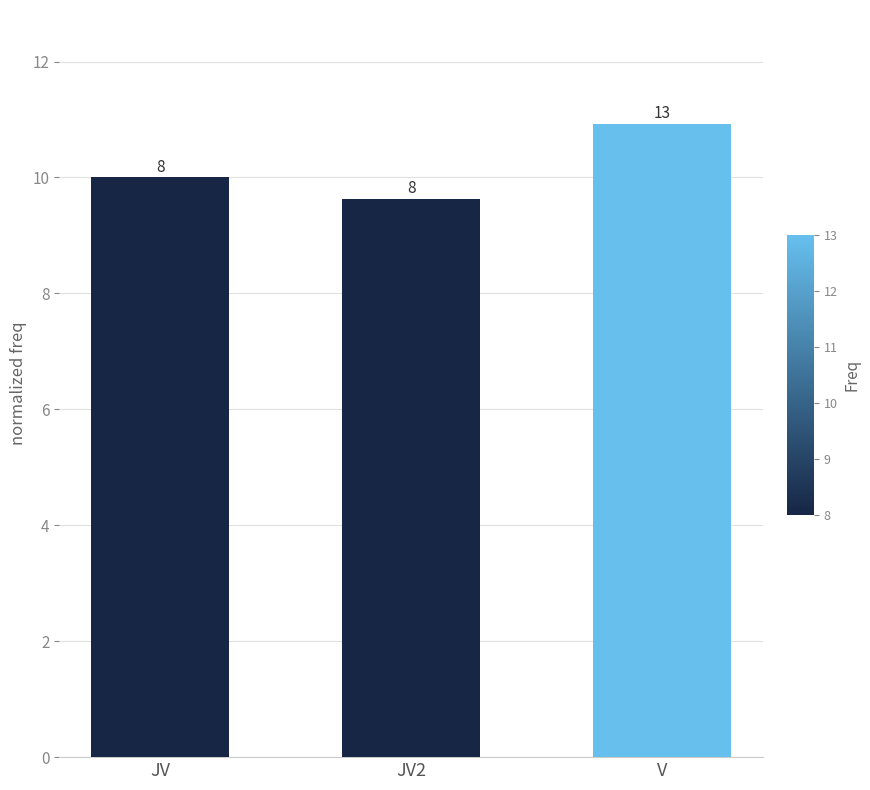

List the labels in order of value, smallest first.

JV2, JV, V